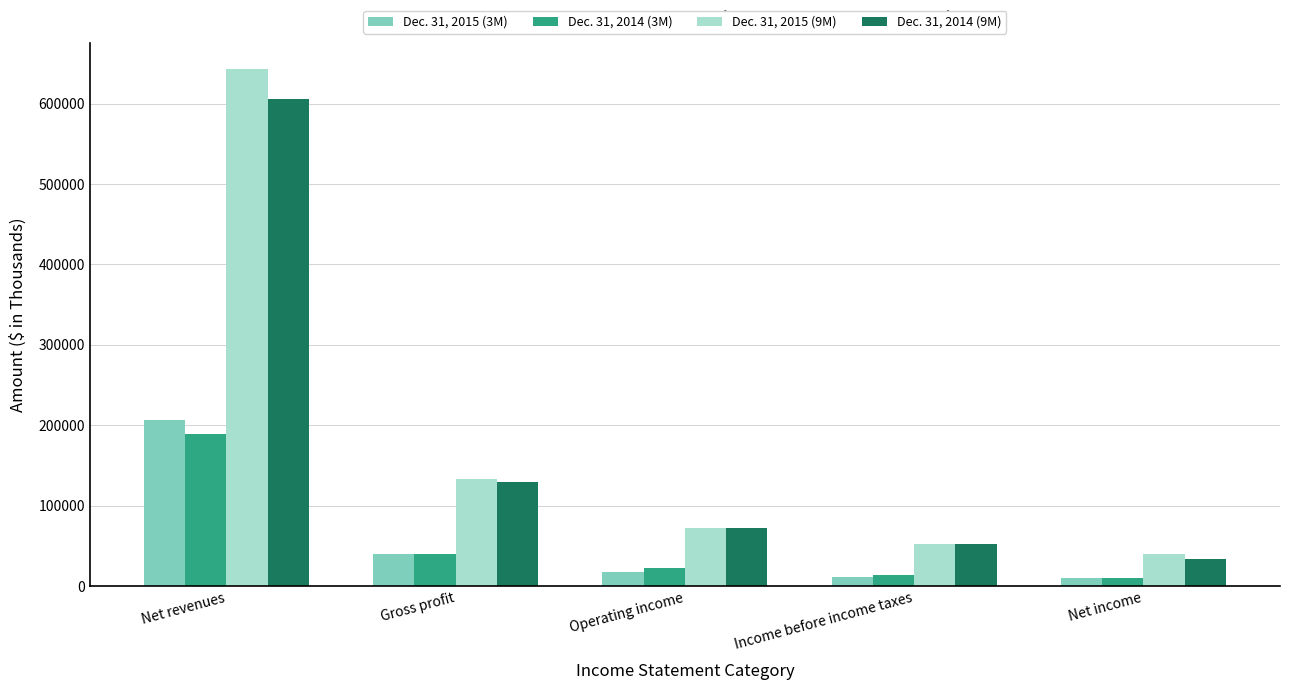

How many groups of bars are there?

5